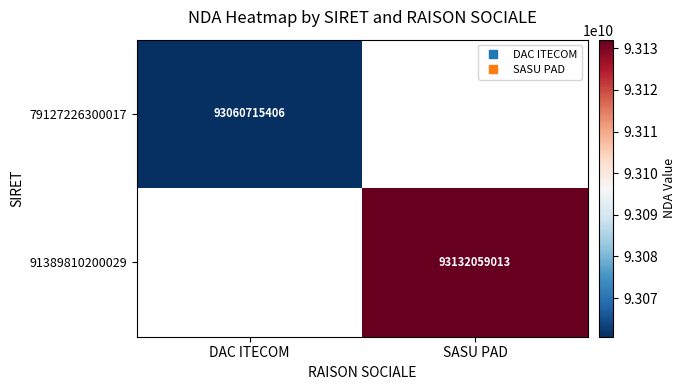

At how many categories does at least one series exceed 93096096339?

1